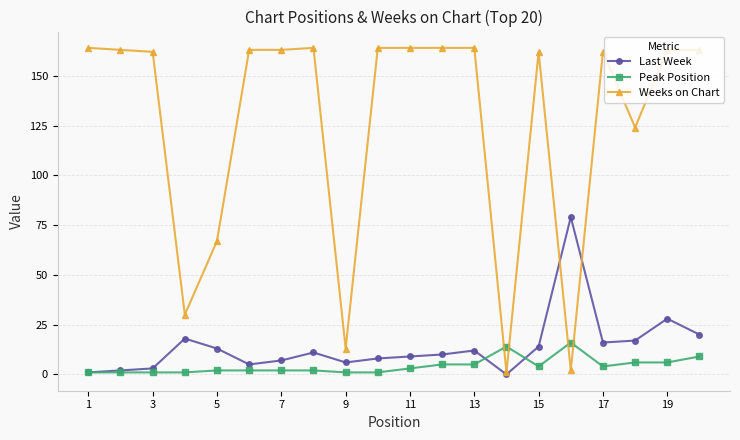

True or false: Last Week has more than 1 interior local peaks.

True